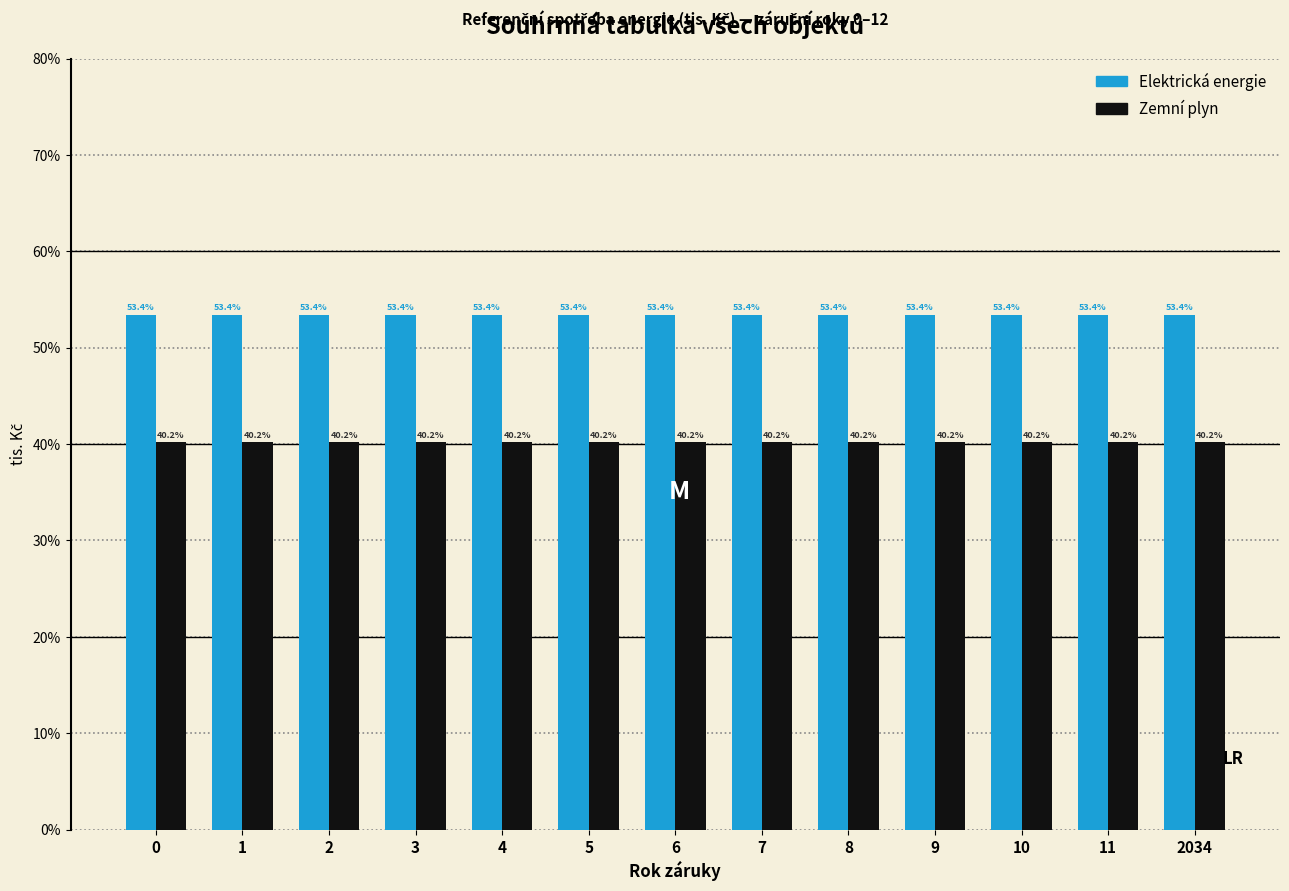

Read the Elektrická energie value at 2034.

53.4